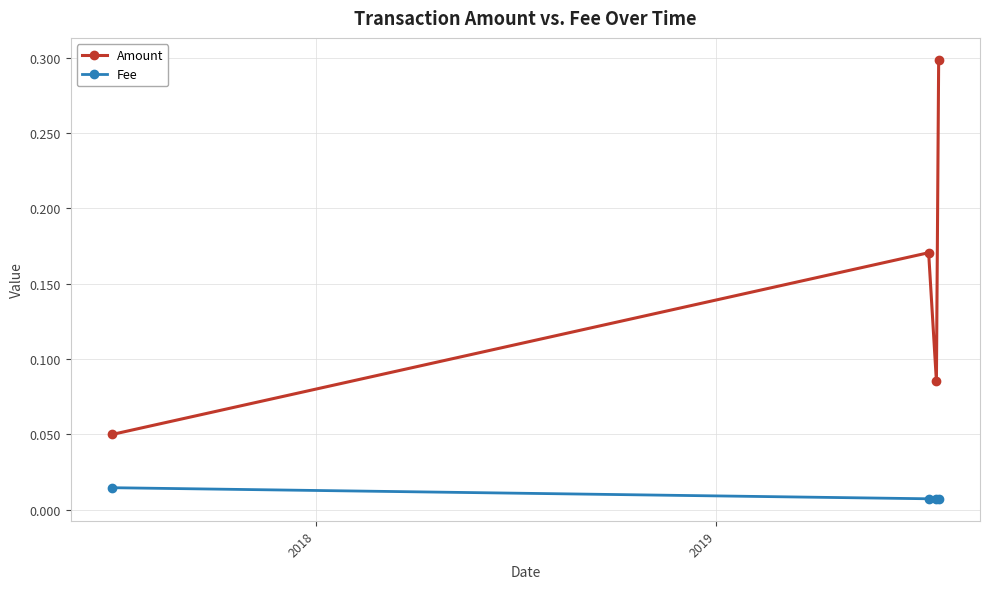

Which series has the largest total across all categories?

Amount